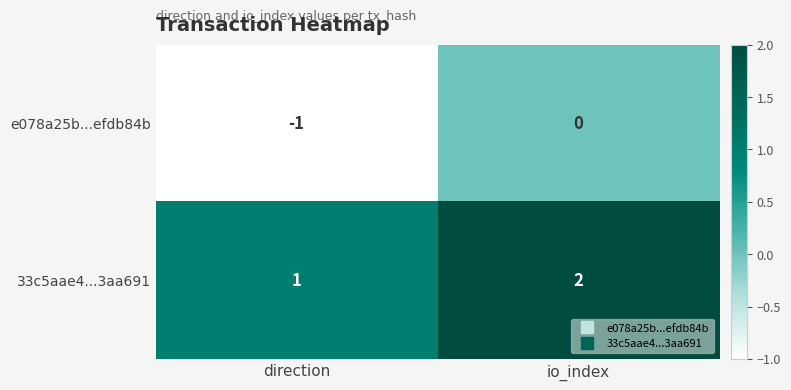

Reading left to right, list all the values displayed in this chart.

e078a25b...efdb84b: -1	0
33c5aae4...3aa691: 1	2